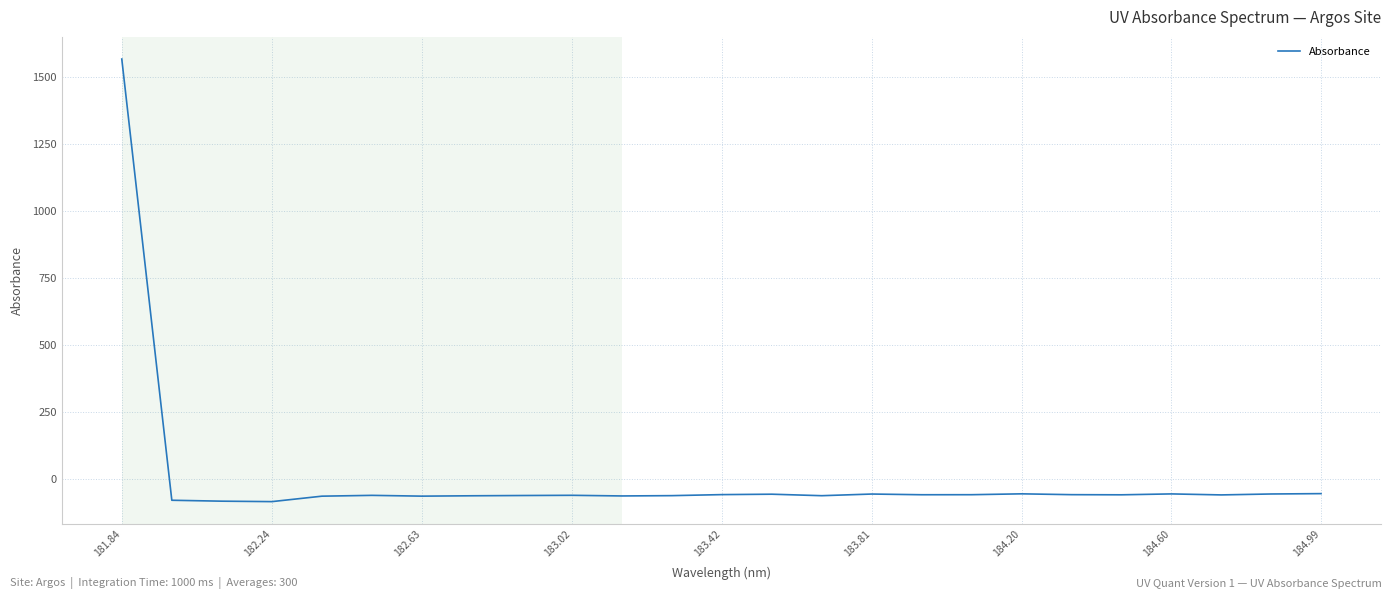

What is the difference between the maximum and minimum values?

1649.3